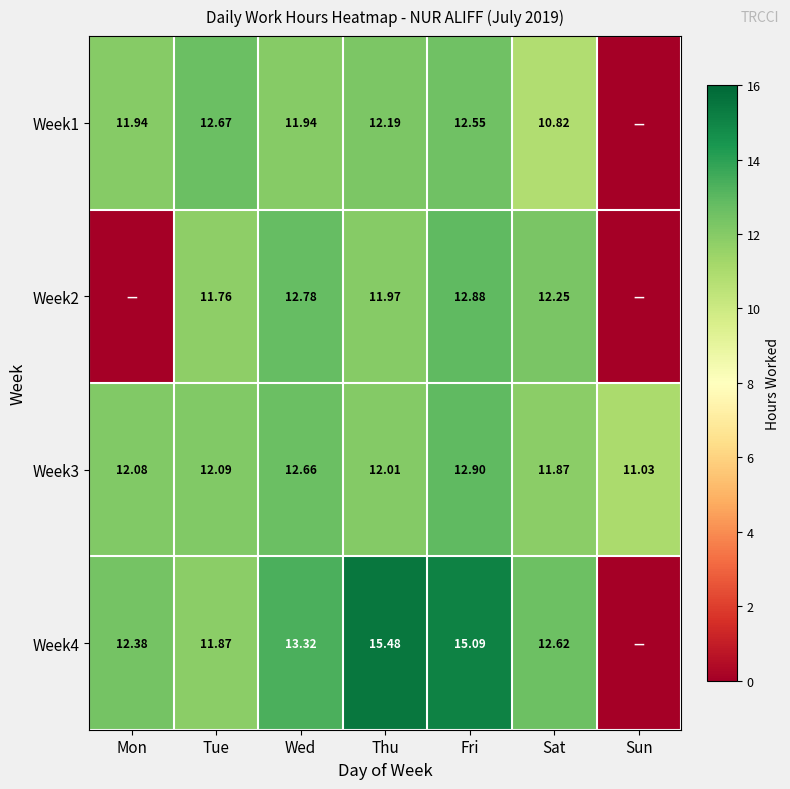

What is the sum of the Week2 values at Fri and Tue?

24.6